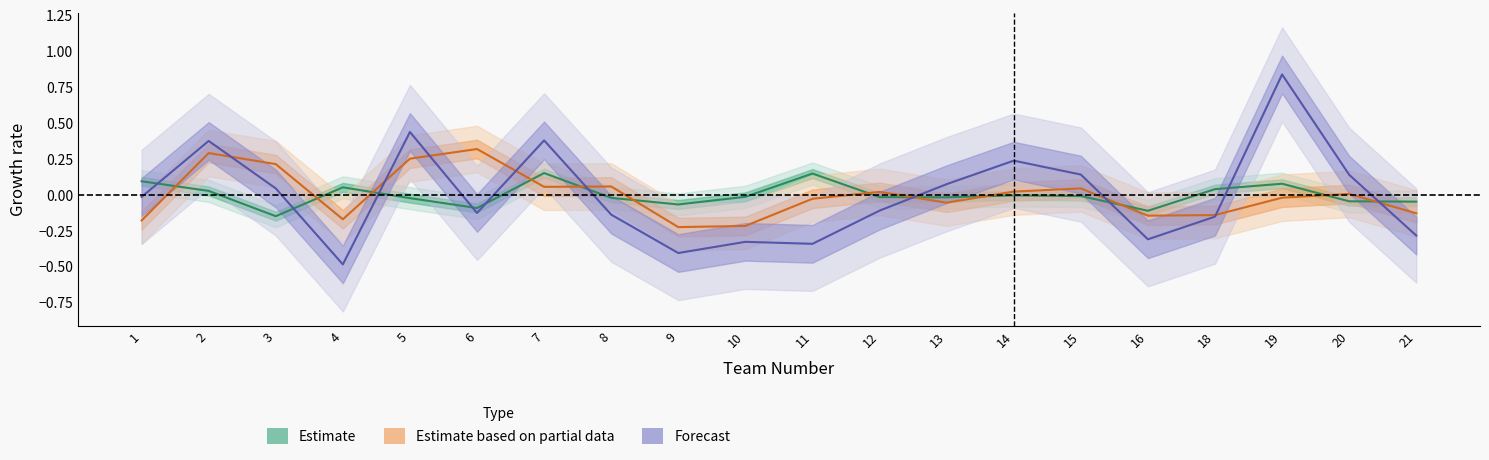

Does the chart display data point markers on the line(s)?

No